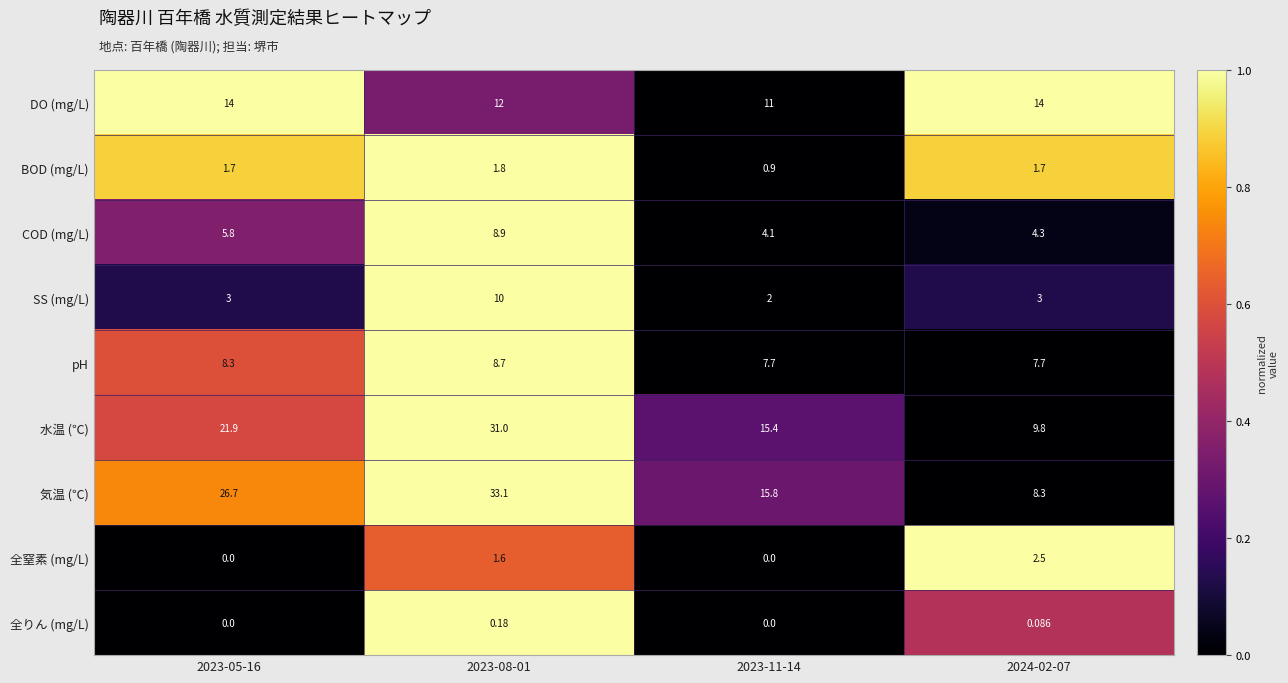

Which label corresponds to the largest value in the chart?

2023-08-01